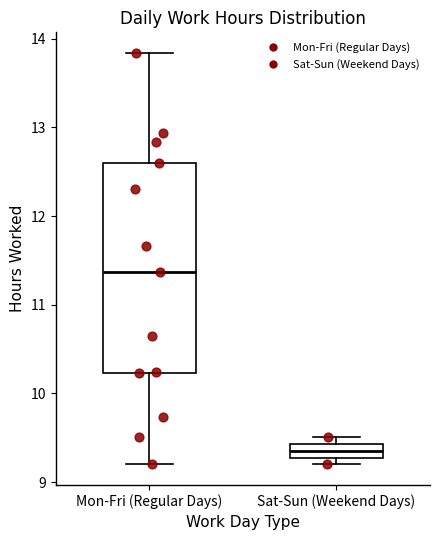

Which box's median line is the lowest?

Sat-Sun (Weekend Days)